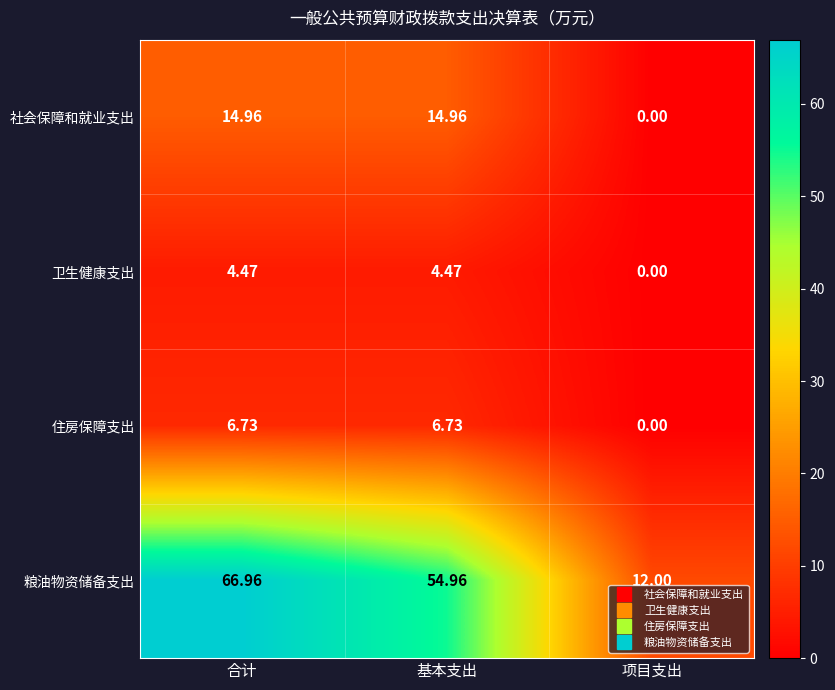

At which category is the sum across all series the highest?

合计